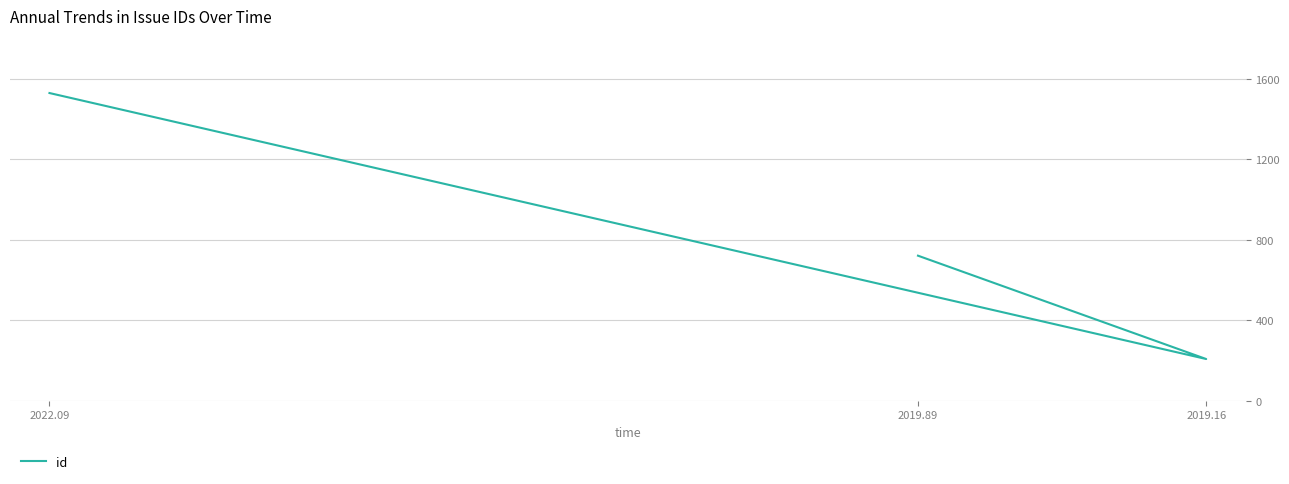

What is the sum of all values?

2458